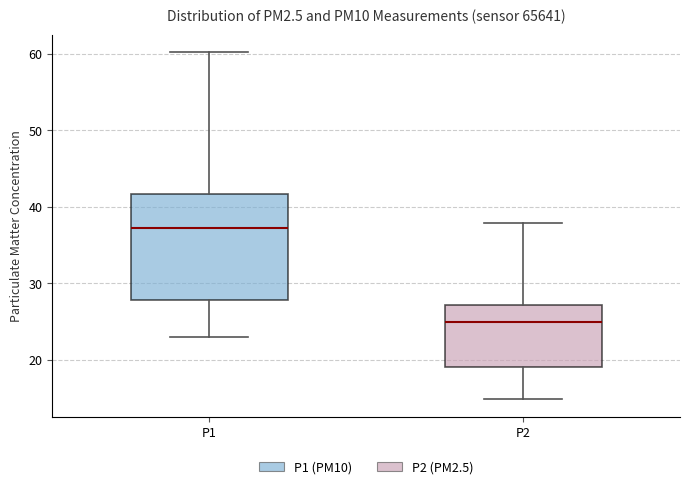

Reading left to right, read every box against the y-axis: the position of its median line, the range the box covers, and the ends of its whiskers. The values are not printed on the chart, so give them approximately, as read against the axis.

P1: median 37, box 28 to 42, whiskers 23 to 60
P2: median 25, box 19 to 27, whiskers 15 to 38